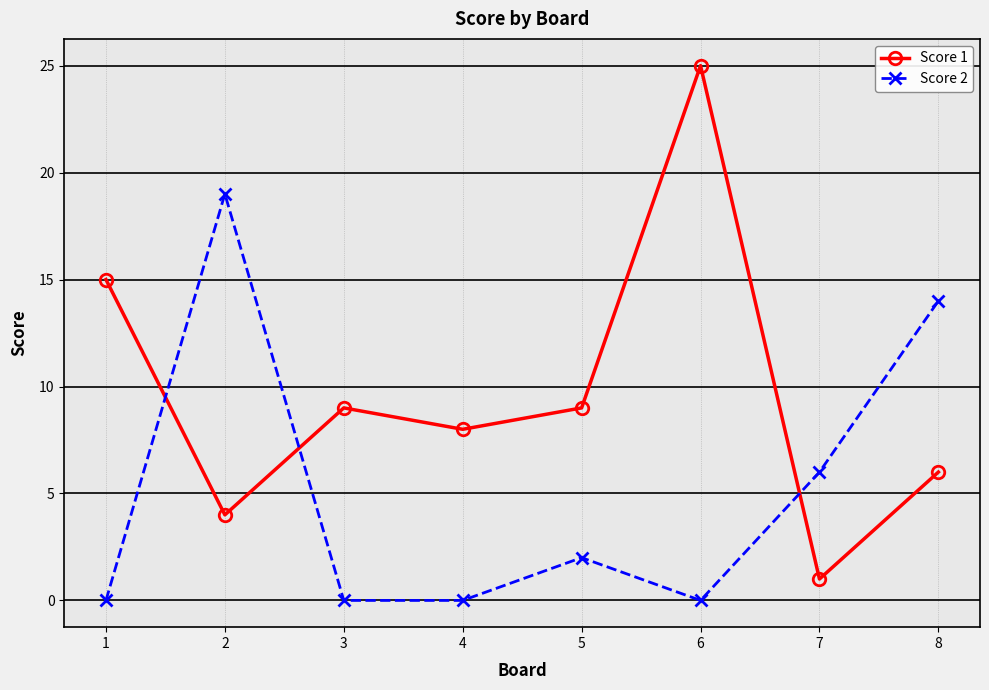

True or false: Score 2 and Score 1 cross at least once.

True